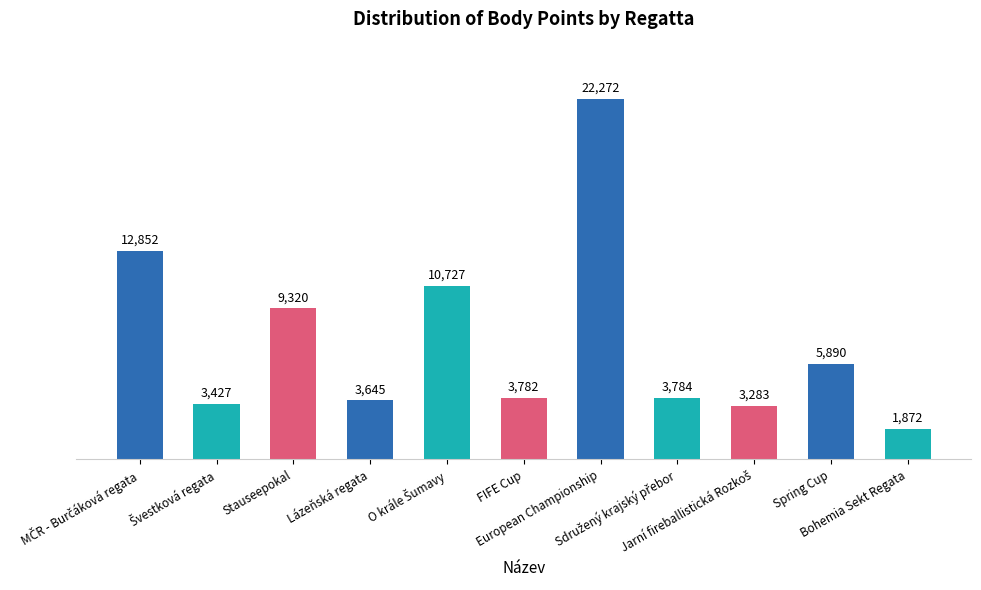

How many bars are there in total?

11